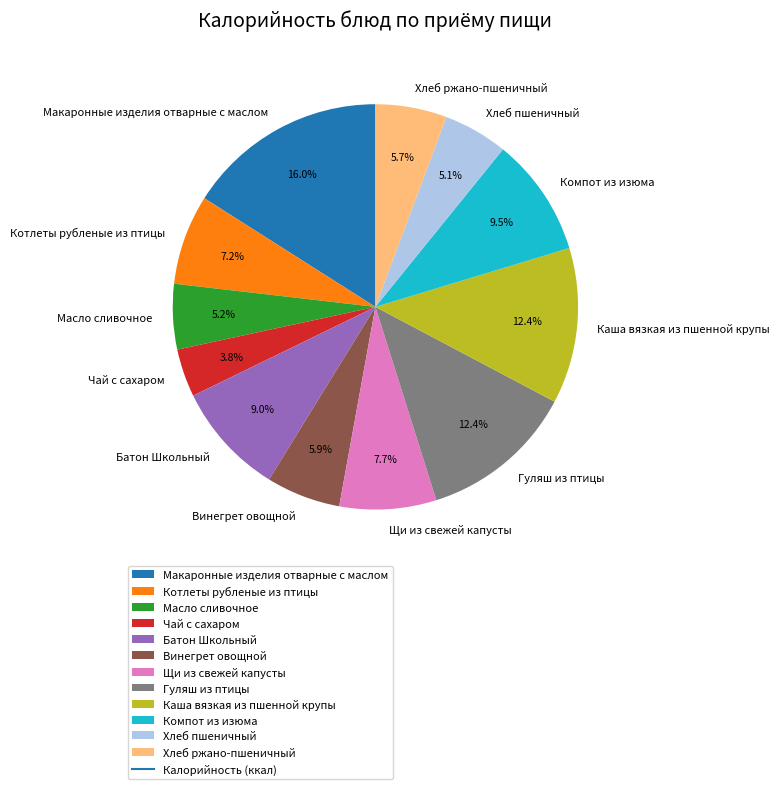

Is it true that Батон Школьный is 4% of the pie?

False